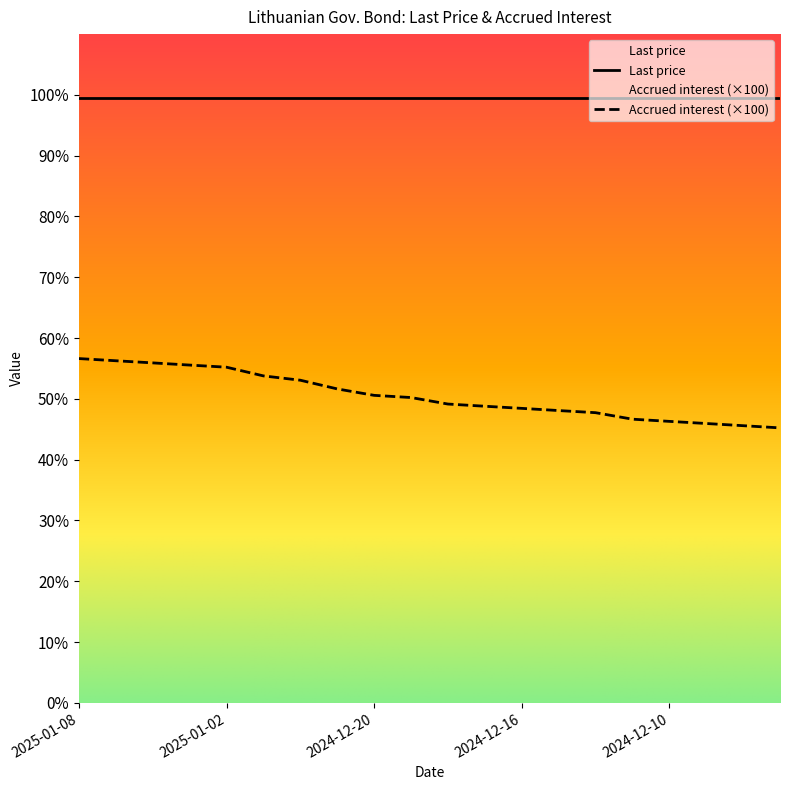

List the labels in order of value, largest first.

2025-01-08, 2025-01-07, 2025-01-06, 2025-01-03, 2025-01-02, 2024-12-30, 2024-12-27, 2024-12-23, 2024-12-20, 2024-12-19, 2024-12-18, 2024-12-17, 2024-12-16, 2024-12-13, 2024-12-12, 2024-12-11, 2024-12-10, 2024-12-09, 2024-12-06, 2024-12-05